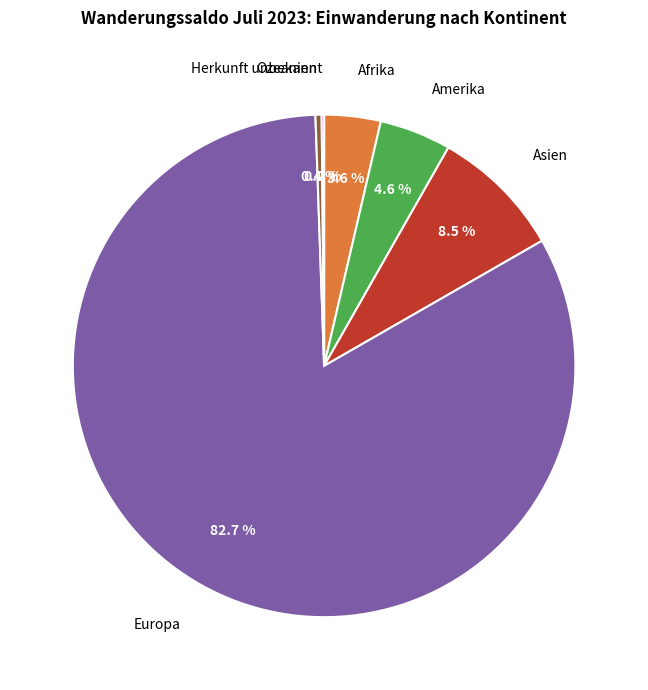

Does any single category account for the majority?

Yes